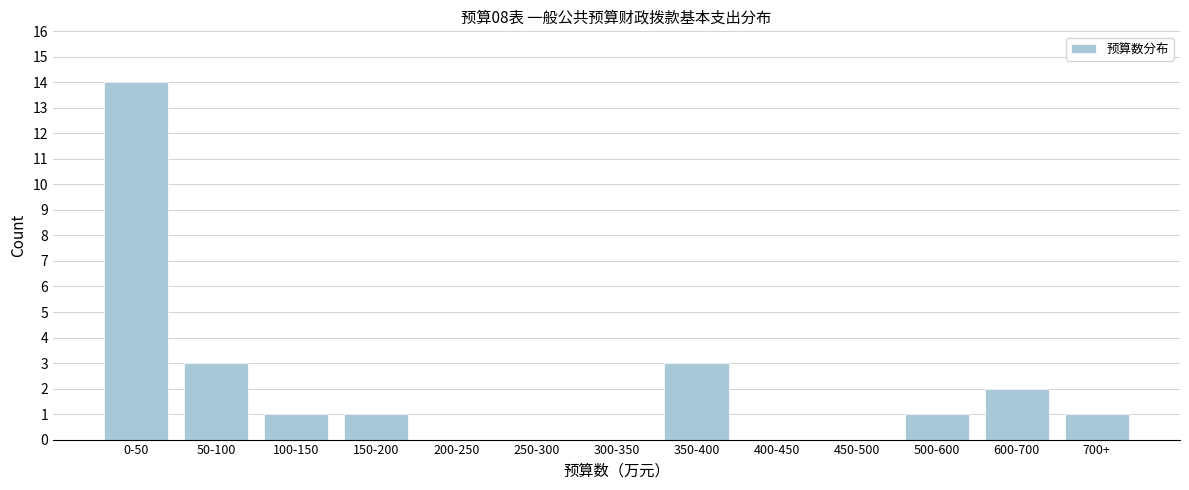

Reading left to right, what are all the values shown in this chart?

0-50=14	50-100=3	100-150=1	150-200=1	200-250=0	250-300=0	300-350=0	350-400=3	400-450=0	450-500=0	500-600=1	600-700=2	700+=1